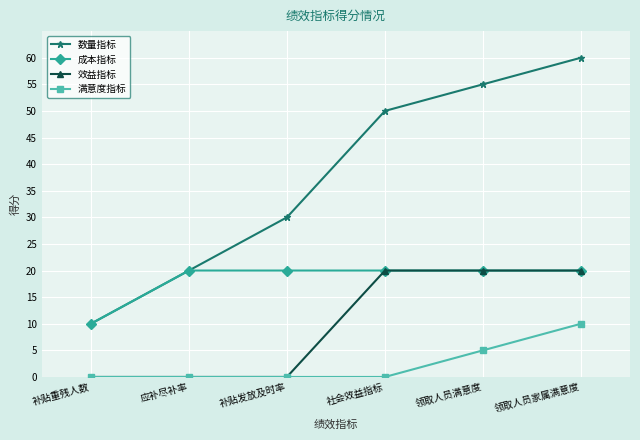

Rank the series by their average value, from lowest to highest.

满意度指标, 效益指标, 成本指标, 数量指标